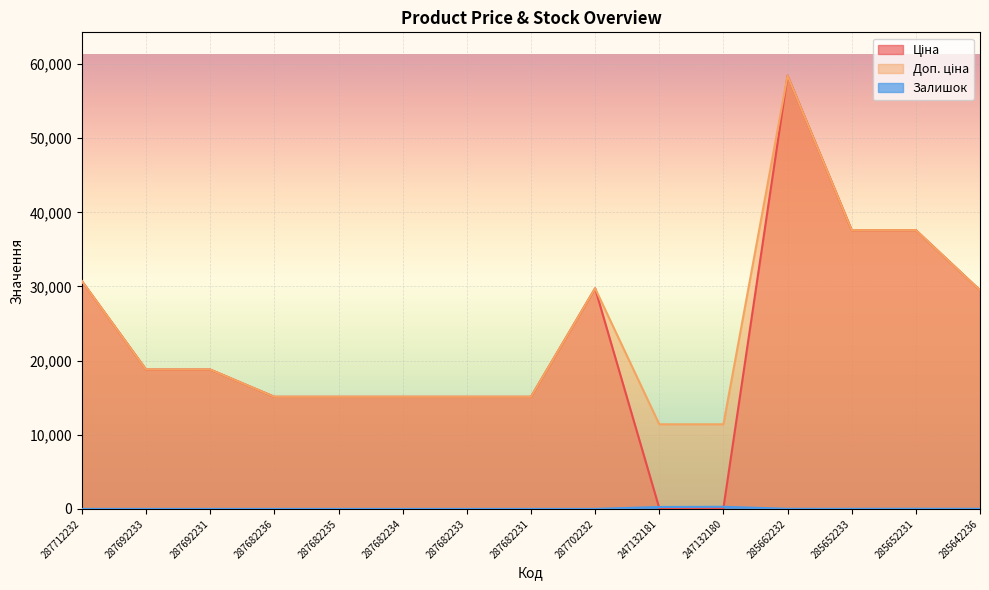

At which category does Залишок reach its first local peak?

247132180